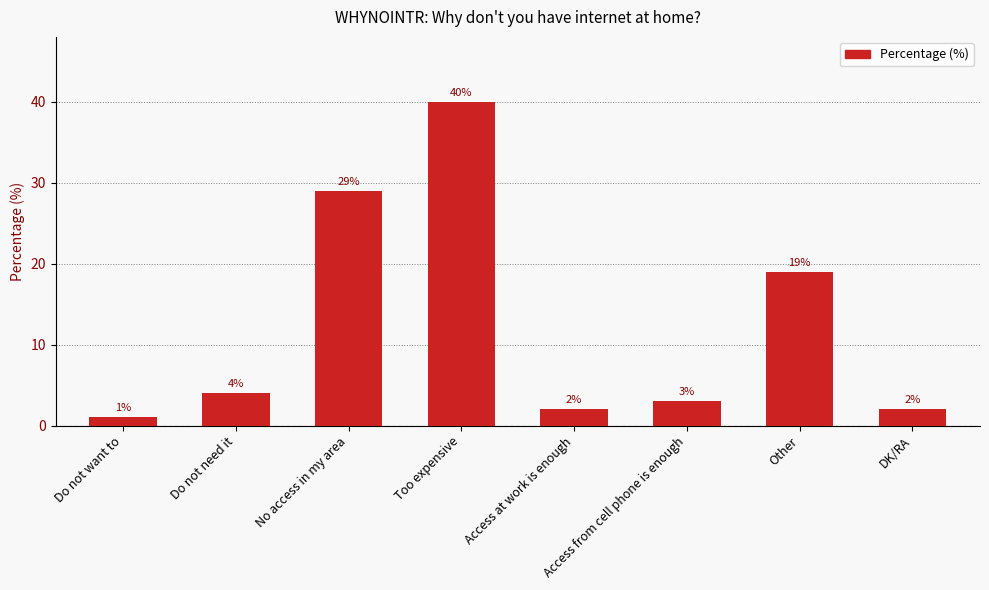

Between DK/RA and Do not need it, which is larger?

Do not need it